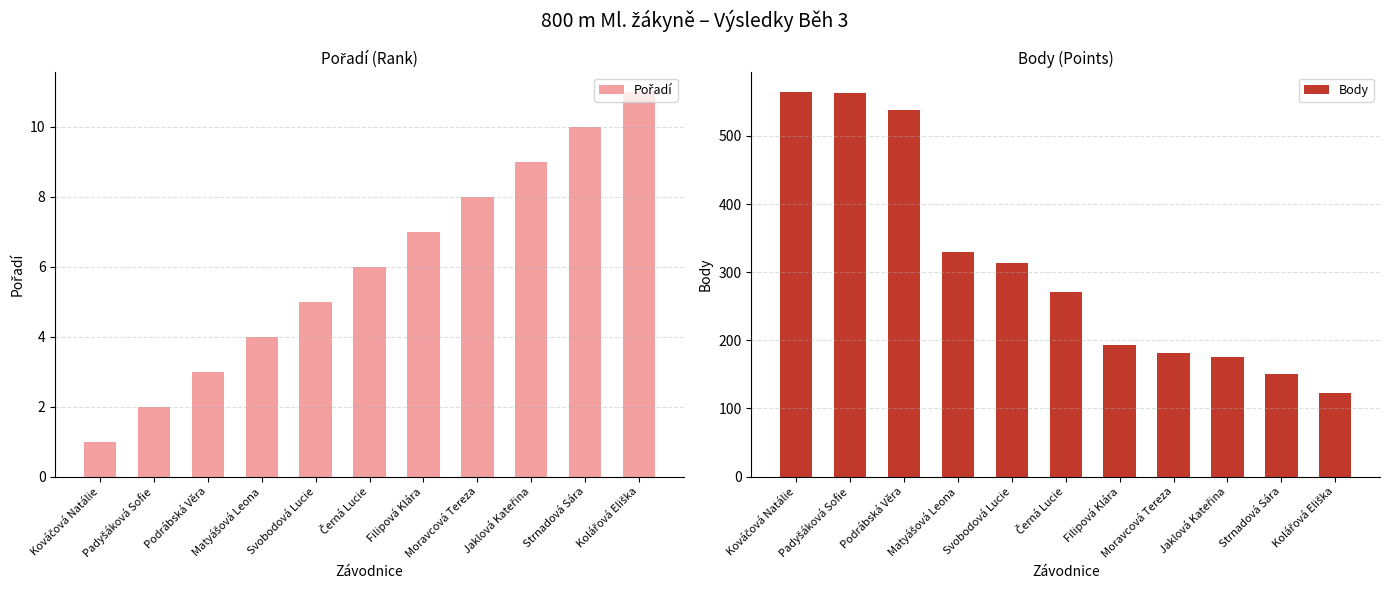

What is the label of the 7th bar from the left?

Filipová Klára